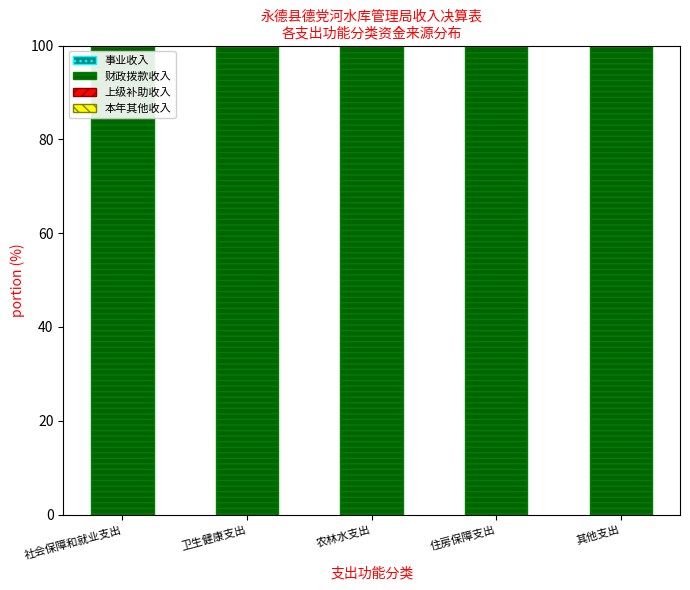

What is the maximum value shown in the chart?

100